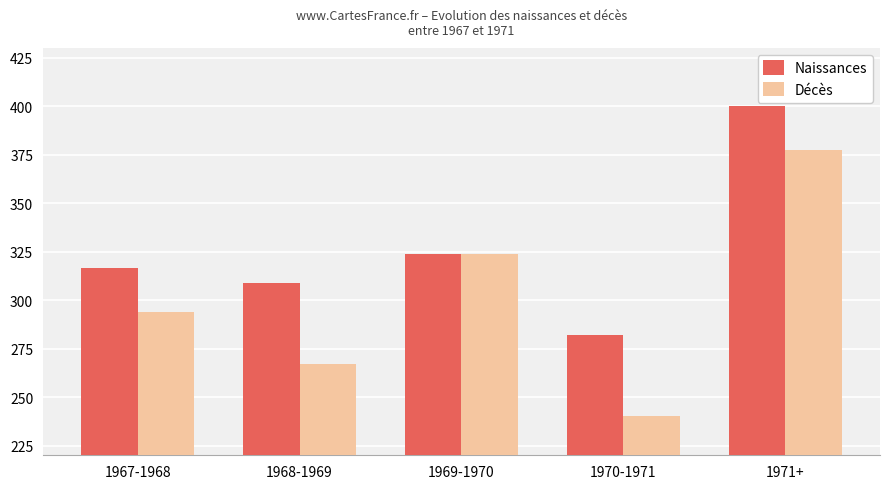

What is the approximate value of Décès at 1967-1968?

294.0